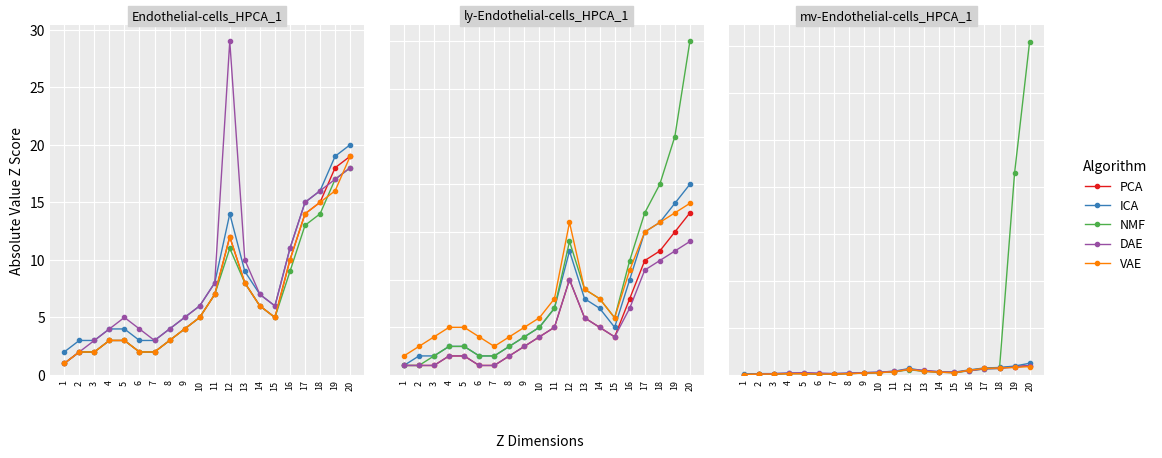

What is the spread (max minus min) of values at 11?

1